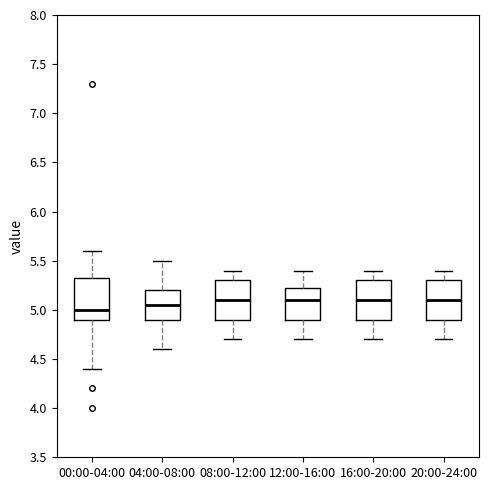

Reading left to right, read every box against the y-axis: the position of its median line, the range the box covers, and the ends of its whiskers. The values are not printed on the chart, so give them approximately, as read against the axis.

00:00-04:00: median 5.00, box 4.90 to 5.35, whiskers 4.40 to 5.60
04:00-08:00: median 5.05, box 4.90 to 5.20, whiskers 4.60 to 5.50
08:00-12:00: median 5.10, box 4.90 to 5.30, whiskers 4.70 to 5.40
12:00-16:00: median 5.10, box 4.90 to 5.25, whiskers 4.70 to 5.40
16:00-20:00: median 5.10, box 4.90 to 5.30, whiskers 4.70 to 5.40
20:00-24:00: median 5.10, box 4.90 to 5.30, whiskers 4.70 to 5.40